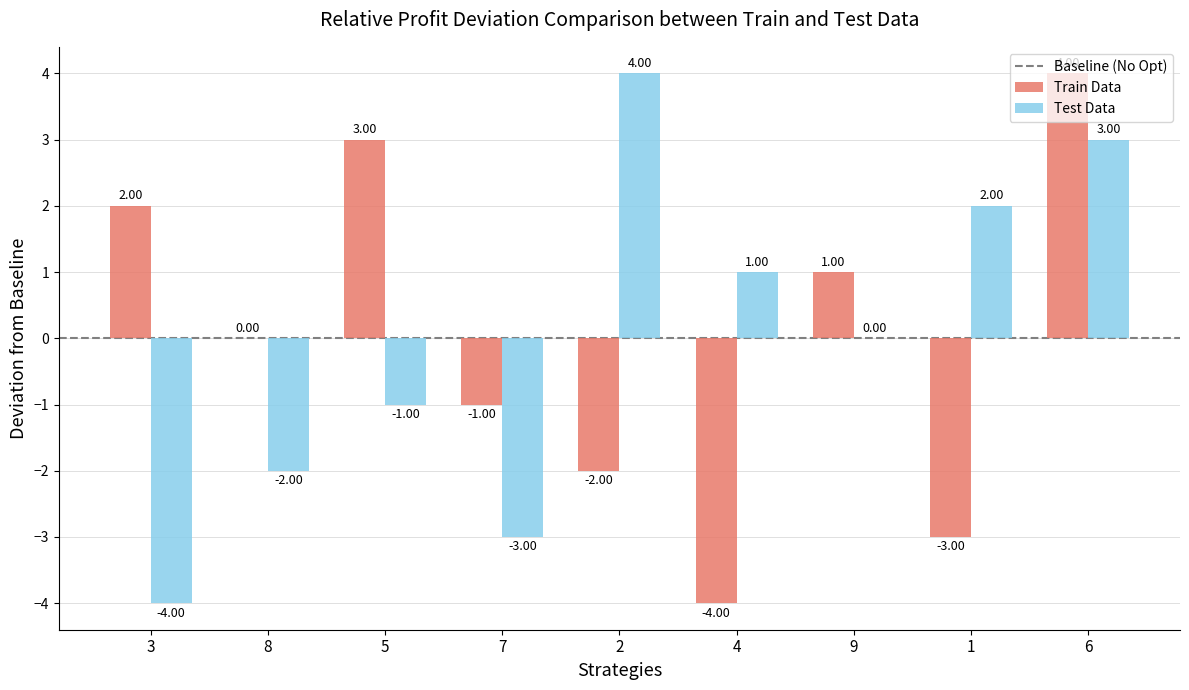

True or false: Test Data has a value of -4 at 3.

True